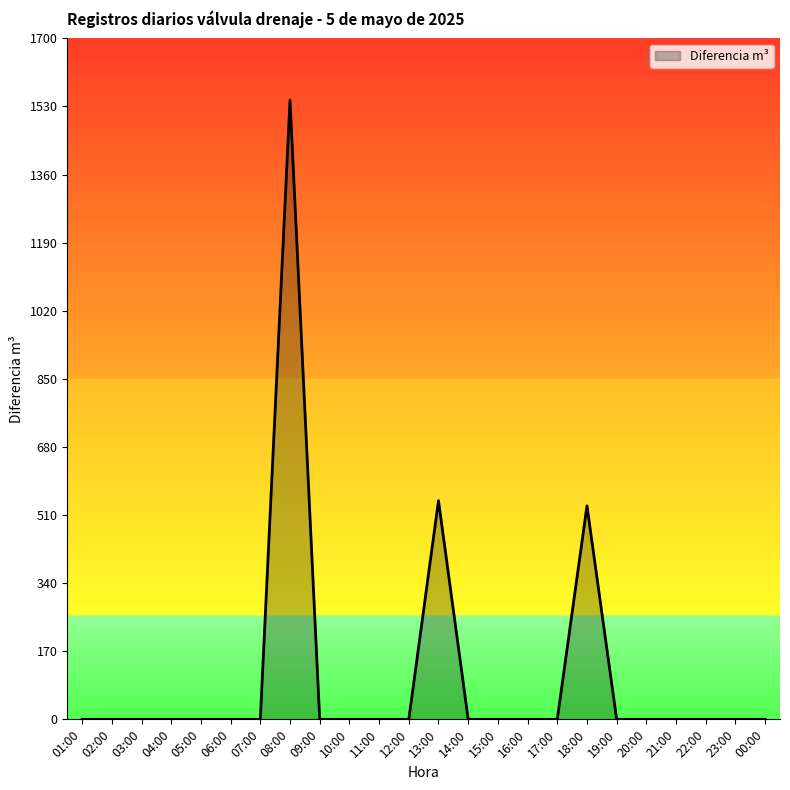

True or false: the data shows 0 at 22:00.

True